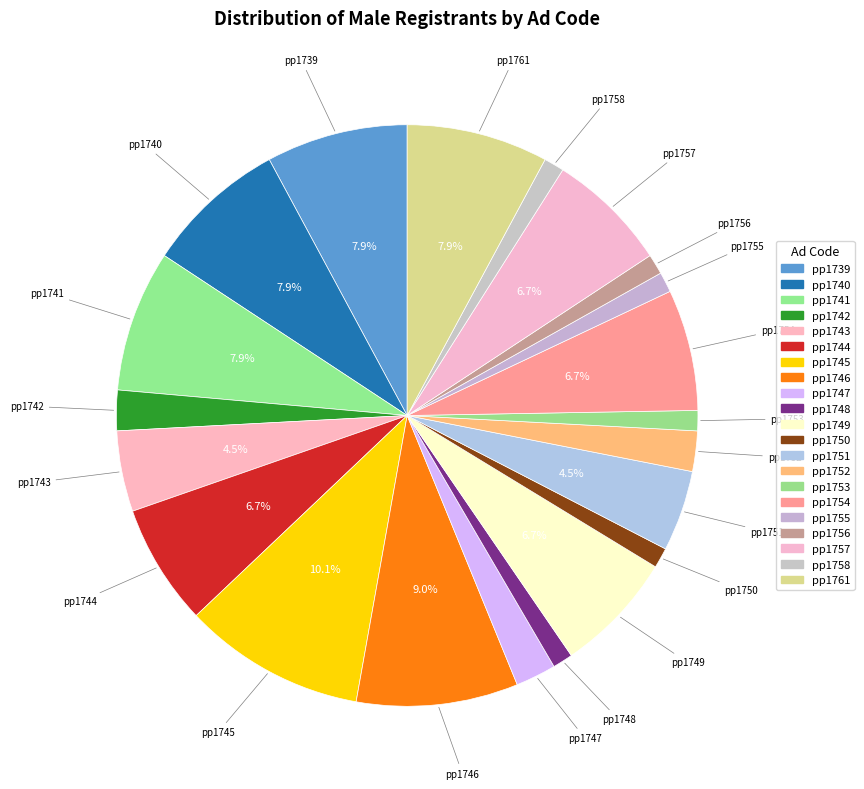

How many segments does this pie chart have?

21